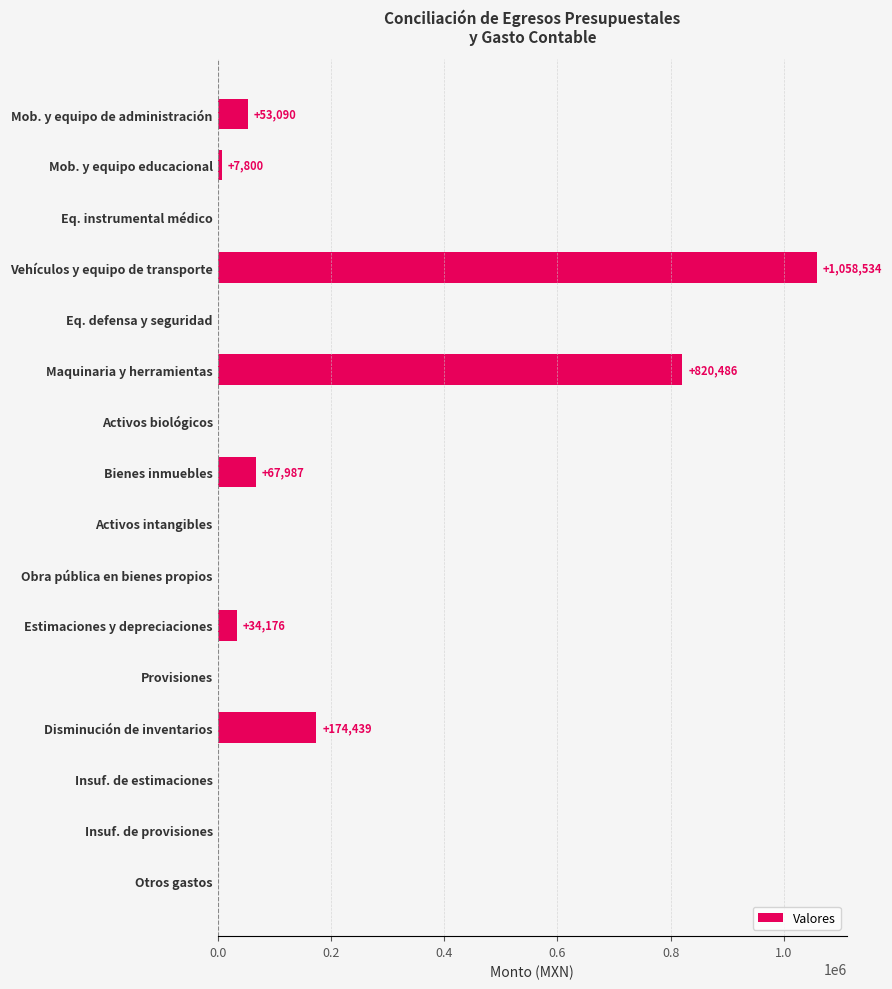

Between Eq. defensa y seguridad and Estimaciones y depreciaciones, which is larger?

Estimaciones y depreciaciones